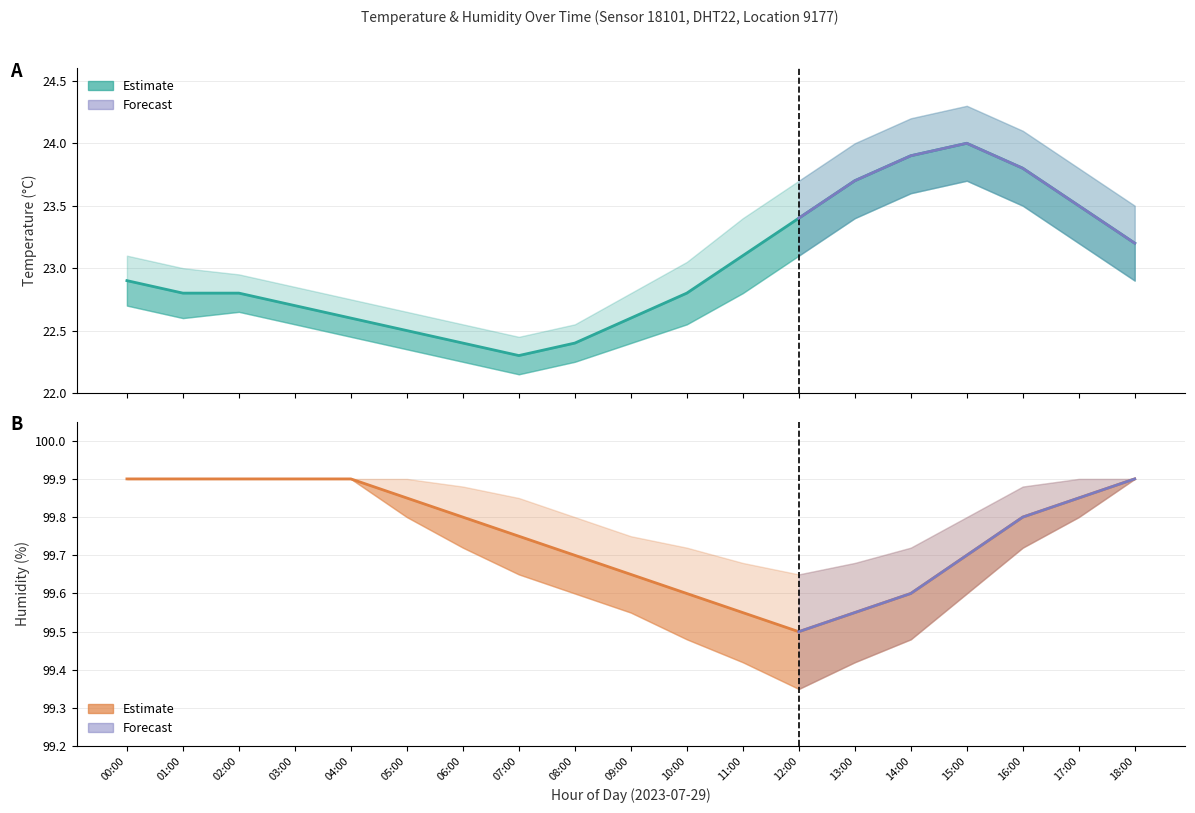

What is the label of the 16th point from the left?

15:00